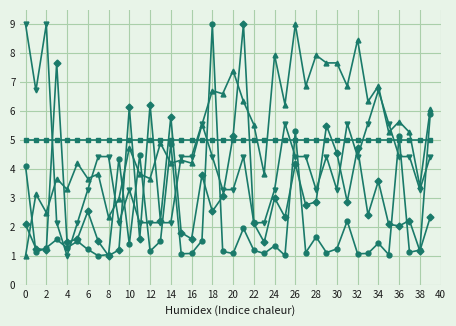

What is the minimum value shown in the chart?

1.0